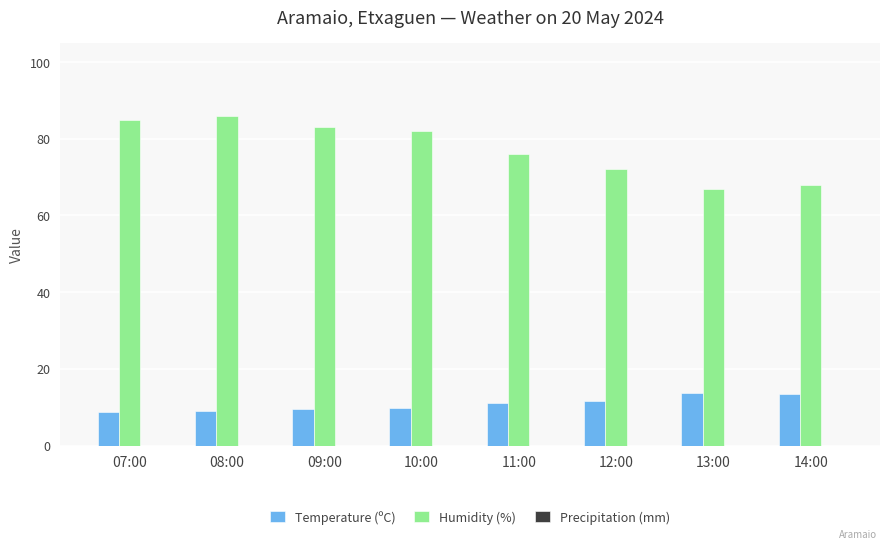

What is the total value across all series at 11:00?

87.0